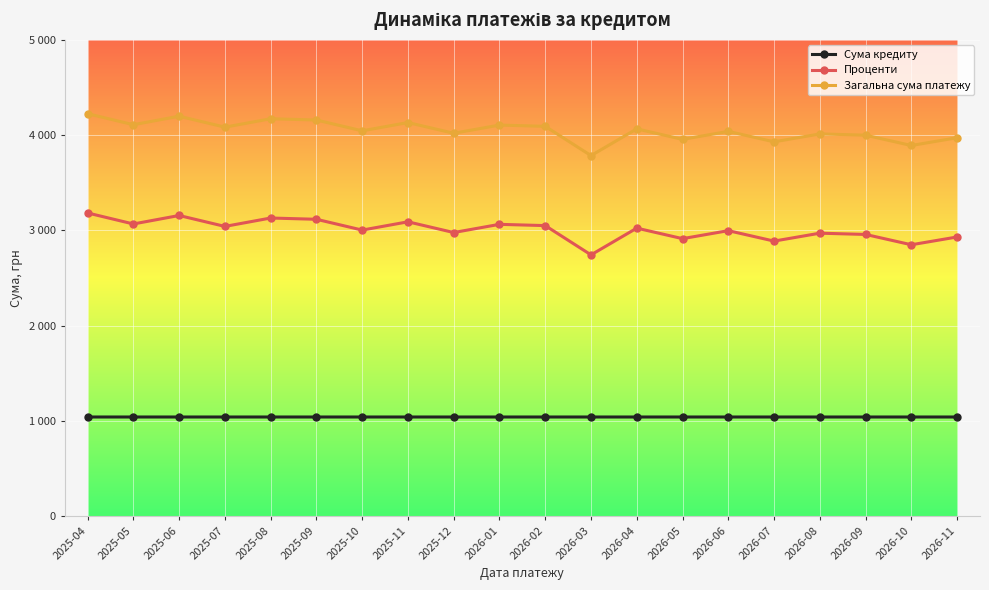

The Проценти series shows 5399.3 at 2025-07. True or false?

False